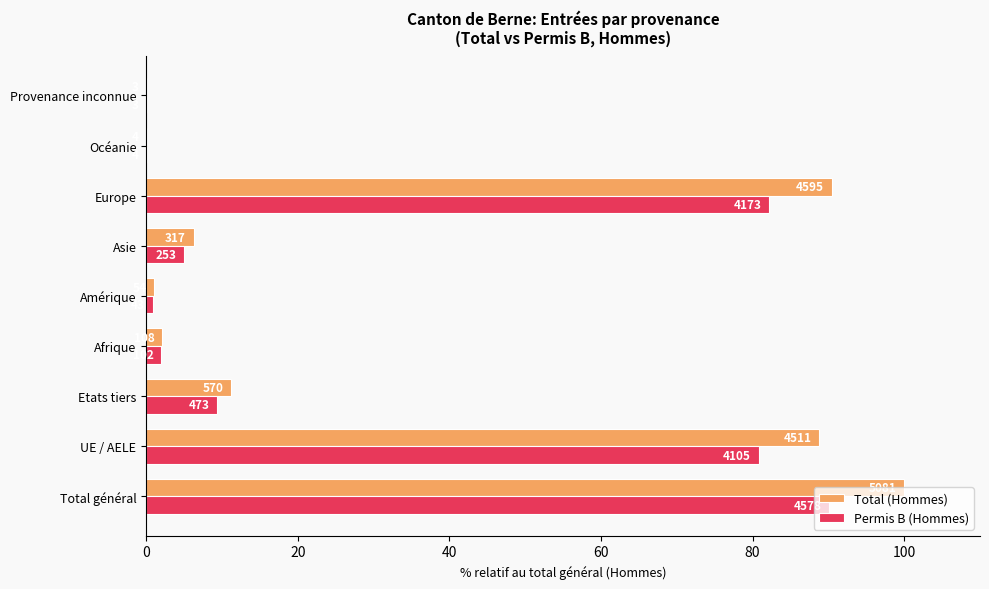

What are all the series names shown in the legend?

Total (Hommes), Permis B (Hommes)